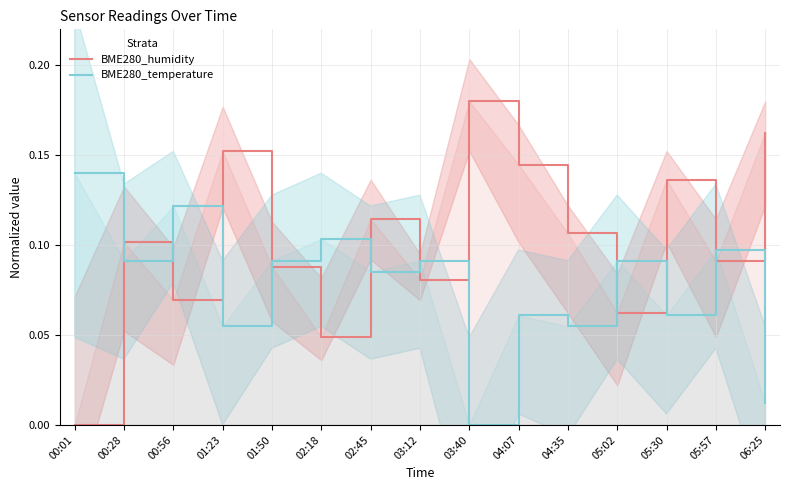

Between which two adjacent categories do BME280_humidity and BME280_temperature first intersect?

00:01 and 00:28